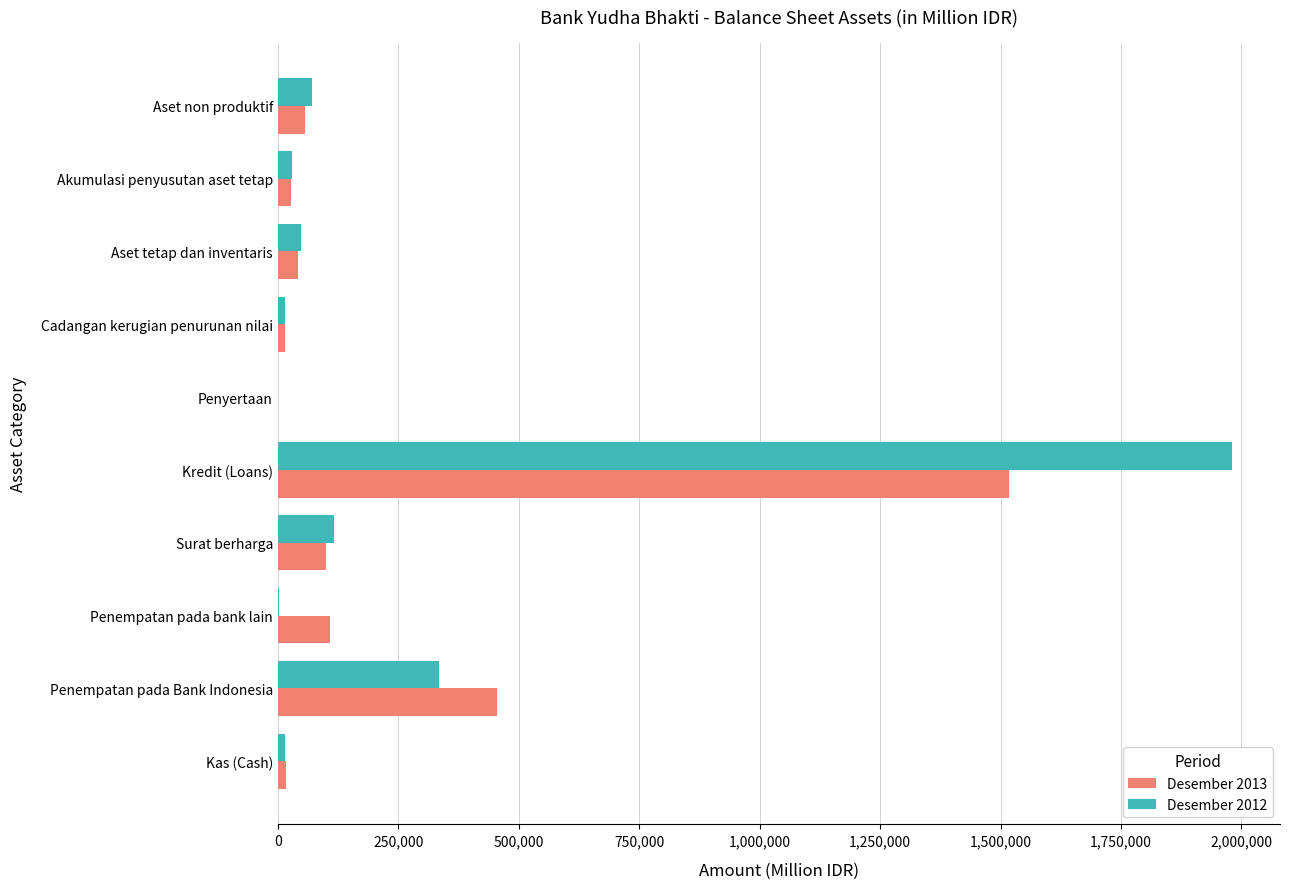

At which category is the sum across all series the highest?

Kredit (Loans)